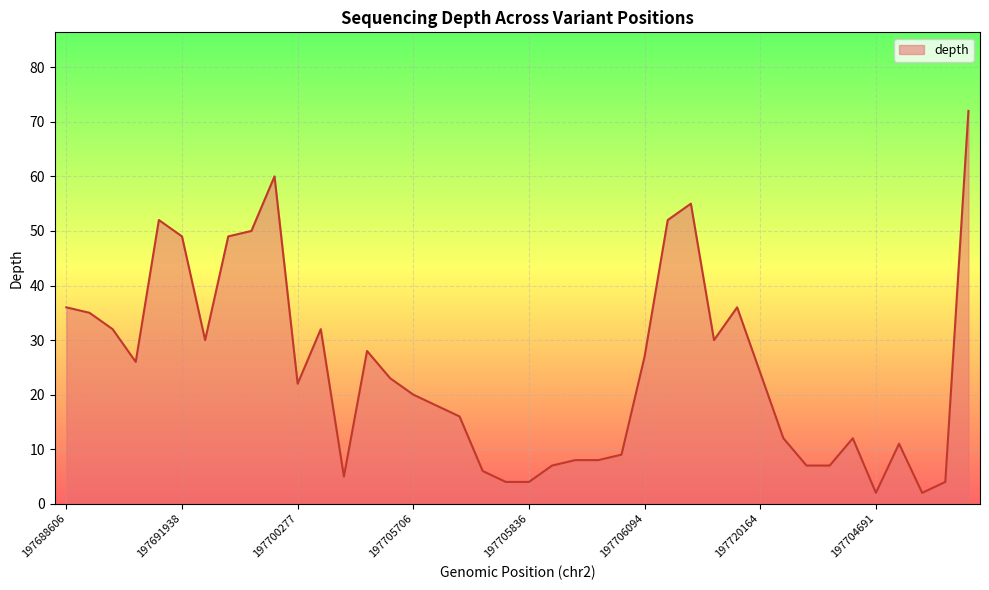

What is the difference between the maximum and minimum values?

70